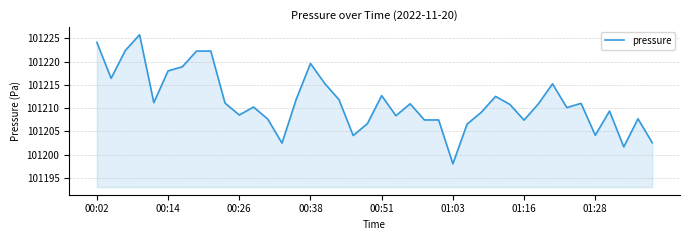

What is the greatest value displayed?

101225.8